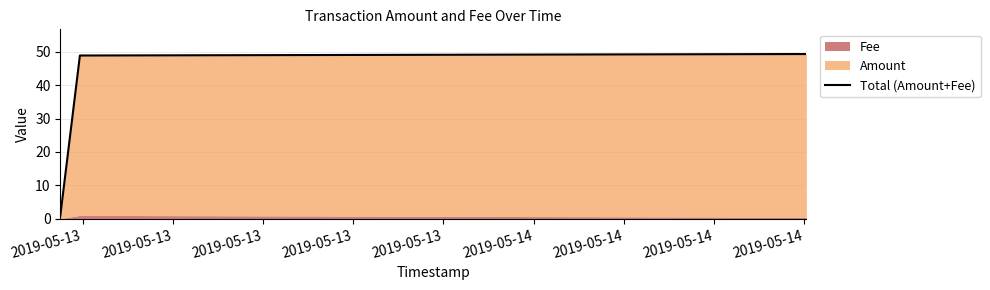

Reading left to right, what are all the values shown in this chart?

1.0	48.9	49.3